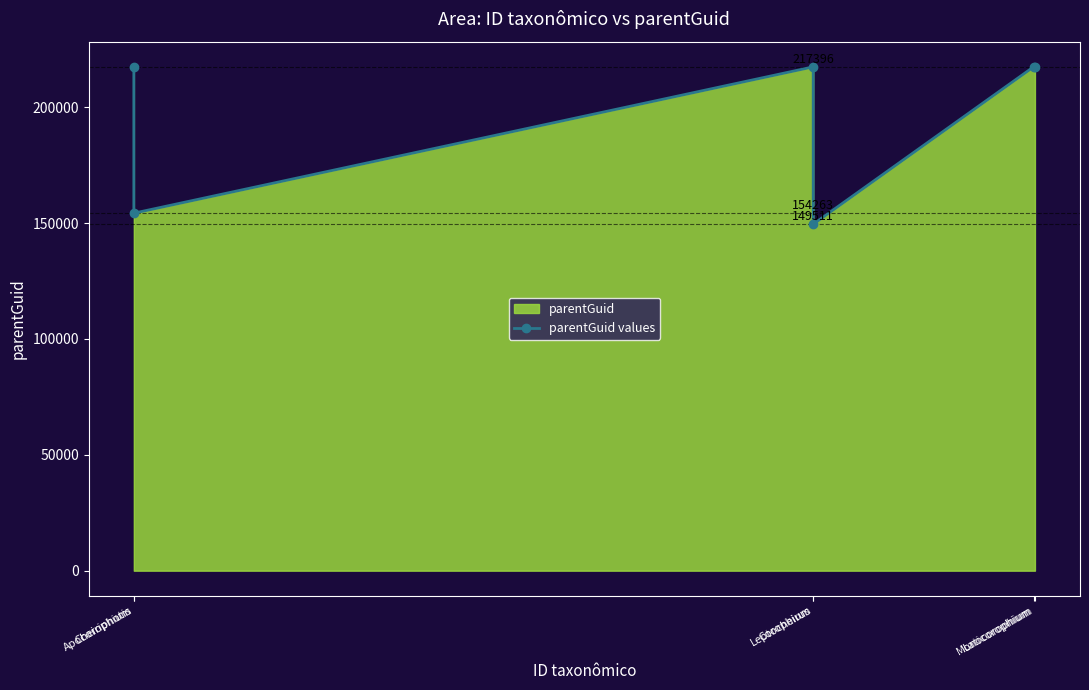

How many interior local peaks (higher than both neighbors) does the data have?

1